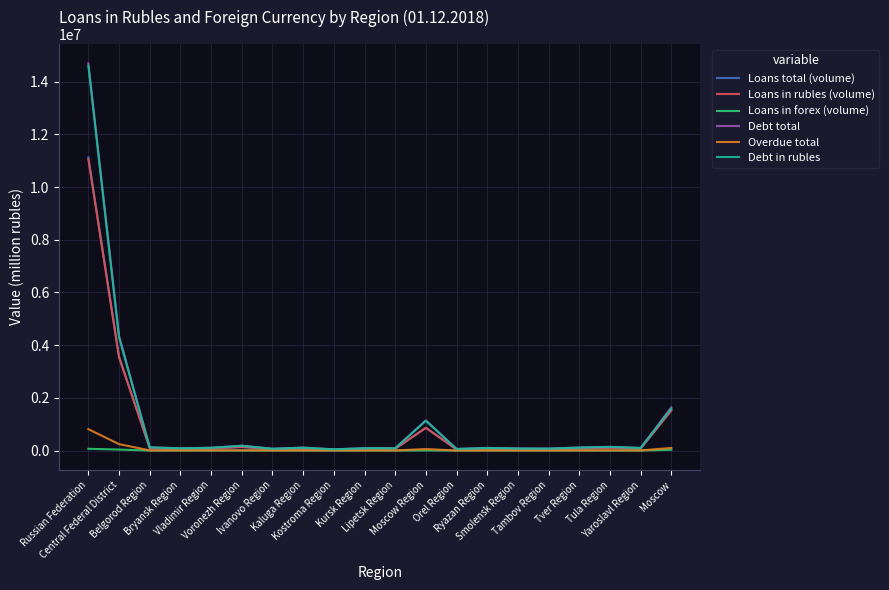

Reading left to right, what are all the values shown in this chart?

Loans total (volume): Russian Federation=11124606	Central Federal District=3571149	Belgorod Region=92880	Bryansk Region=61898	Vladimir Region=76799	Voronezh Region=137443	Ivanovo Region=51933	Kaluga Region=78432	Kostroma Region=33950	Kursk Region=63534	Lipetsk Region=70055	Moscow Region=865607	Orel Region=46094	Ryazan Region=70630	Smolensk Region=56829	Tambov Region=53996	Tver Region=83283	Tula Region=103491	Yaroslavl Region=79095	Moscow=1545197
Loans in rubles (volume): Russian Federation=11056524	Central Federal District=3532817	Belgorod Region=92684	Bryansk Region=61853	Vladimir Region=76768	Voronezh Region=136996	Ivanovo Region=51515	Kaluga Region=78381	Kostroma Region=33877	Kursk Region=63391	Lipetsk Region=69969	Moscow Region=861203	Orel Region=45734	Ryazan Region=70192	Smolensk Region=56787	Tambov Region=53922	Tver Region=83074	Tula Region=103096	Yaroslavl Region=78978	Moscow=1514397
Loans in forex (volume): Russian Federation=68083	Central Federal District=38332	Belgorod Region=196	Bryansk Region=45	Vladimir Region=31	Voronezh Region=447	Ivanovo Region=419	Kaluga Region=51	Kostroma Region=73	Kursk Region=144	Lipetsk Region=86	Moscow Region=4404	Orel Region=361	Ryazan Region=439	Smolensk Region=42	Tambov Region=74	Tver Region=209	Tula Region=396	Yaroslavl Region=117	Moscow=30801
Debt total: Russian Federation=14690360	Central Federal District=4357362	Belgorod Region=122498	Bryansk Region=86164	Vladimir Region=105801	Voronezh Region=182910	Ivanovo Region=69724	Kaluga Region=111198	Kostroma Region=46637	Kursk Region=89473	Lipetsk Region=87646	Moscow Region=1143282	Orel Region=60559	Ryazan Region=100021	Smolensk Region=80402	Tambov Region=75221	Tver Region=114694	Tula Region=140208	Yaroslavl Region=99695	Moscow=1641228
Overdue total: Russian Federation=812748	Central Federal District=244484	Belgorod Region=7222	Bryansk Region=4841	Vladimir Region=6027	Voronezh Region=10303	Ivanovo Region=4176	Kaluga Region=5043	Kostroma Region=2462	Kursk Region=5520	Lipetsk Region=5130	Moscow Region=58075	Orel Region=3186	Ryazan Region=4875	Smolensk Region=4401	Tambov Region=4093	Tver Region=5435	Tula Region=7817	Yaroslavl Region=5921	Moscow=99958
Debt in rubles: Russian Federation=14602275	Central Federal District=4292982	Belgorod Region=122386	Bryansk Region=85878	Vladimir Region=105657	Voronezh Region=182681	Ivanovo Region=69261	Kaluga Region=110961	Kostroma Region=46624	Kursk Region=89417	Lipetsk Region=87603	Moscow Region=1131950	Orel Region=60504	Ryazan Region=99853	Smolensk Region=80280	Tambov Region=75165	Tver Region=114539	Tula Region=139967	Yaroslavl Region=99585	Moscow=1590670